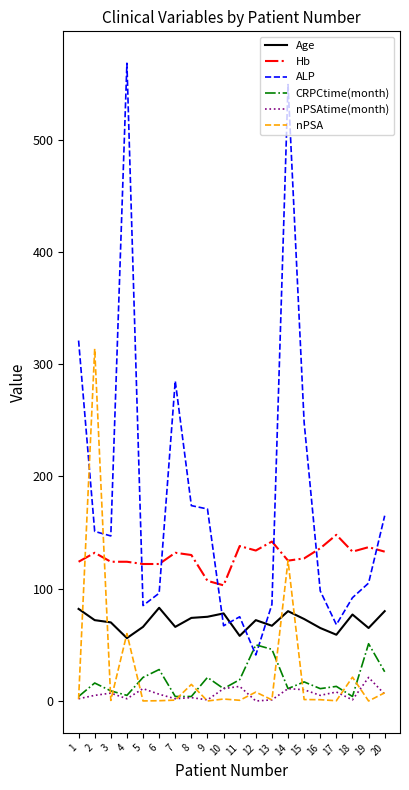

How many lines are shown in the chart?

6